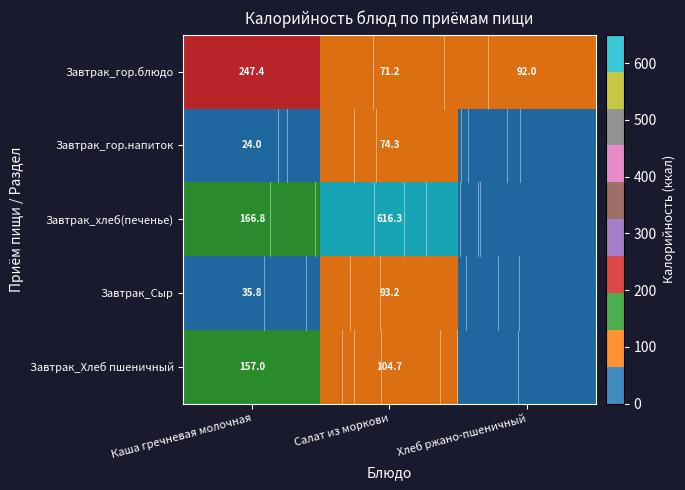

The Завтрак_Сыр series shows 93.2 at Салат из моркови. True or false?

True